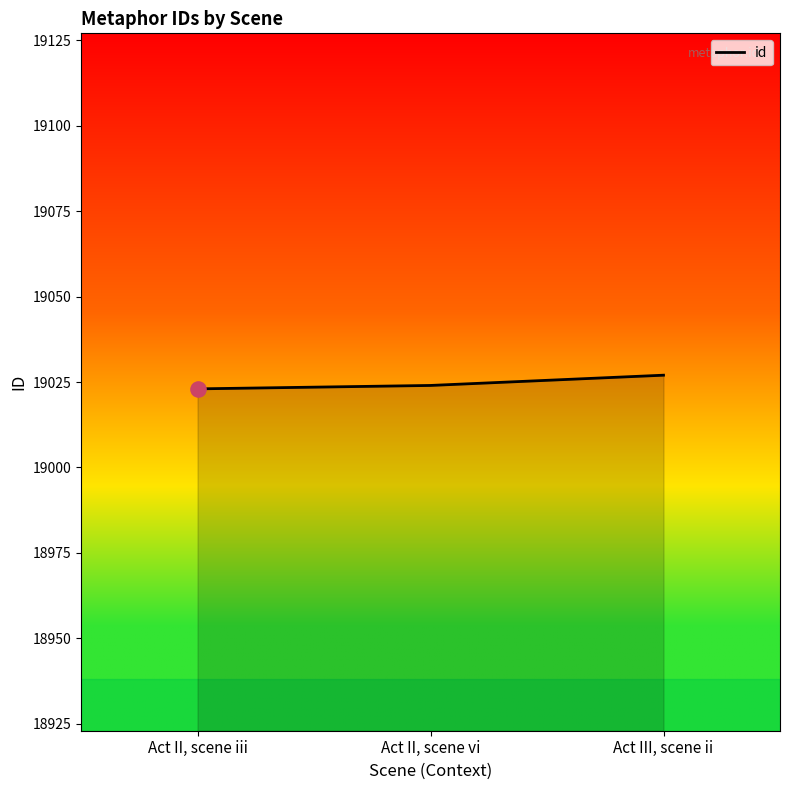

What is the ratio of the value at Act II, scene vi to the value at Act III, scene ii?

1.0